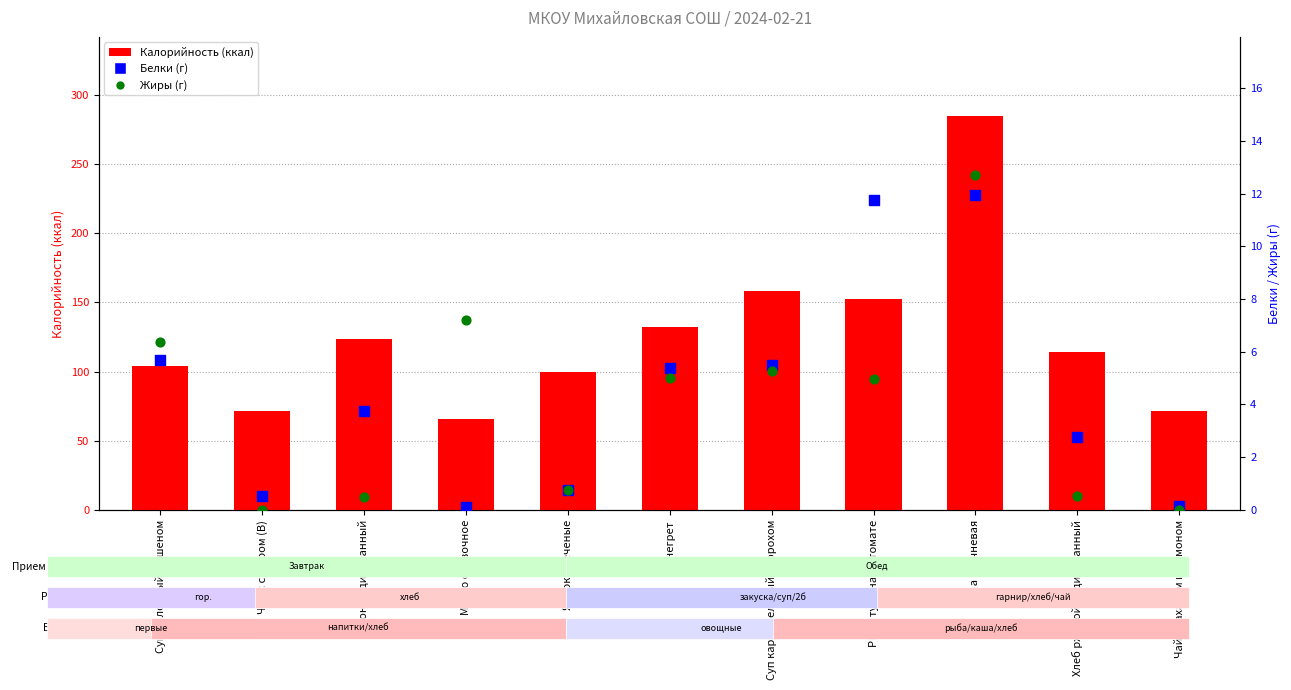

At how many categories does at least one series exceed 32?

11